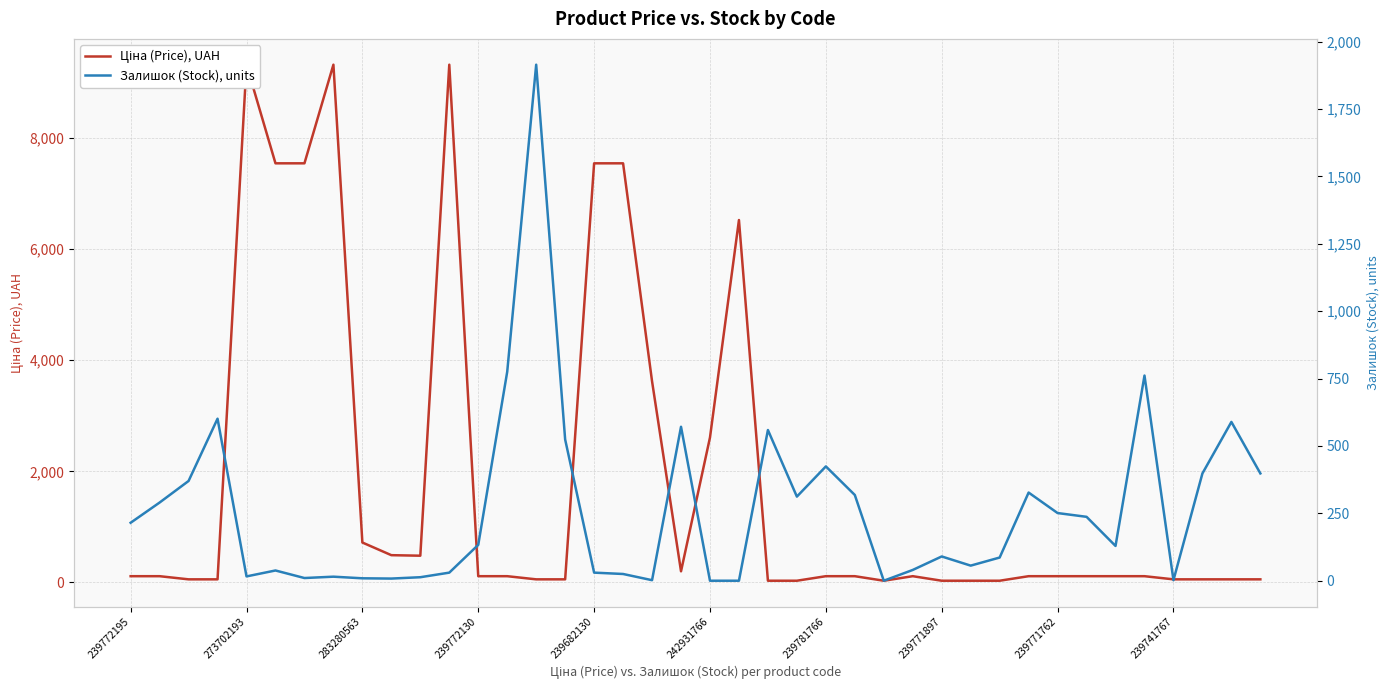

How many lines are shown in the chart?

2